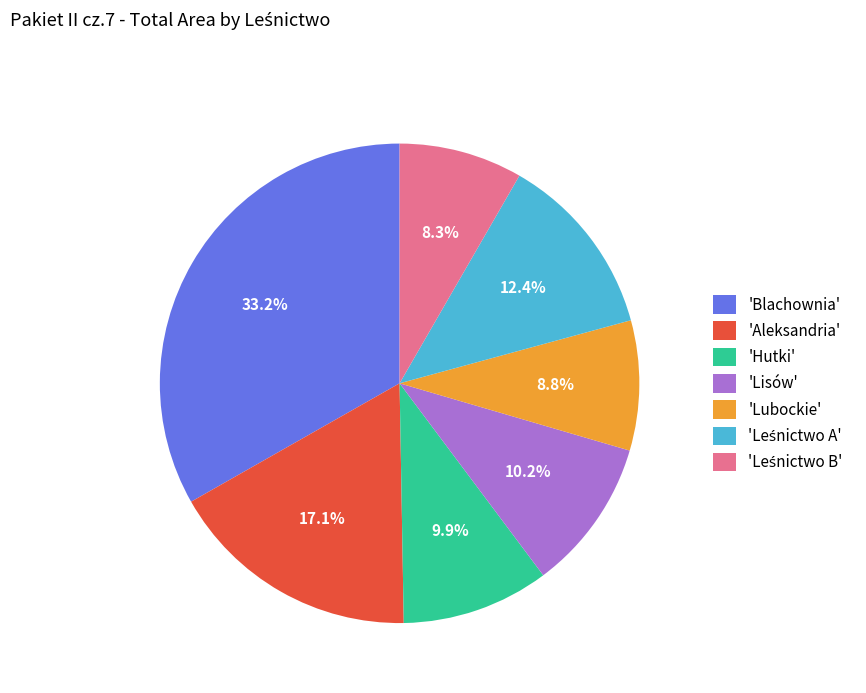

Between 'Lubockie' and 'Aleksandria', which is larger?

'Aleksandria'